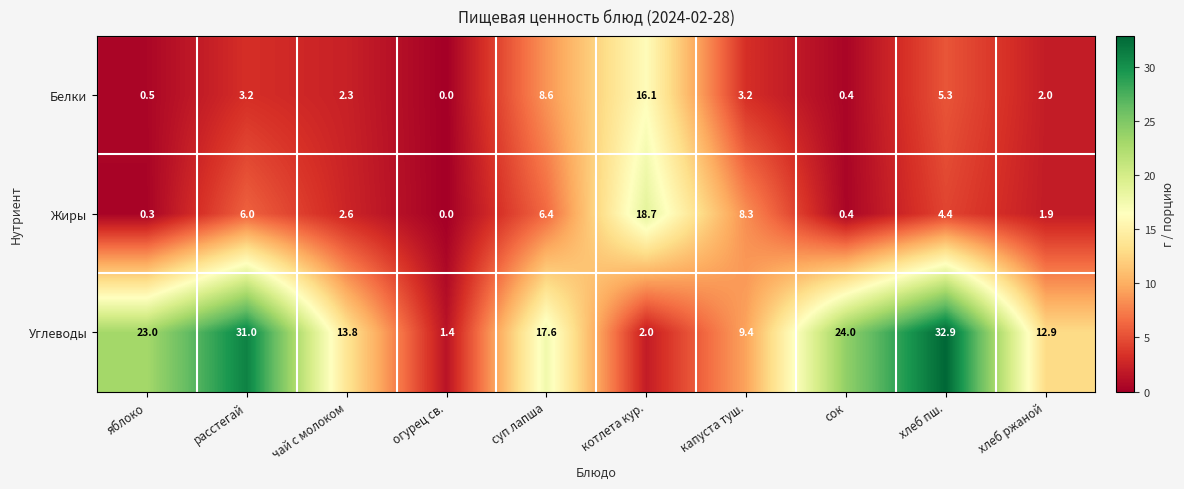

Reading left to right, what are all the values shown in this chart?

Белки: 0.5	3.2	2.3	0.0	8.6	16.1	3.2	0.4	5.3	2.0
Жиры: 0.3	6.0	2.6	0.0	6.4	18.7	8.3	0.4	4.4	1.9
Углеводы: 23.0	31.0	13.8	1.4	17.6	2.0	9.4	24.0	32.9	12.9